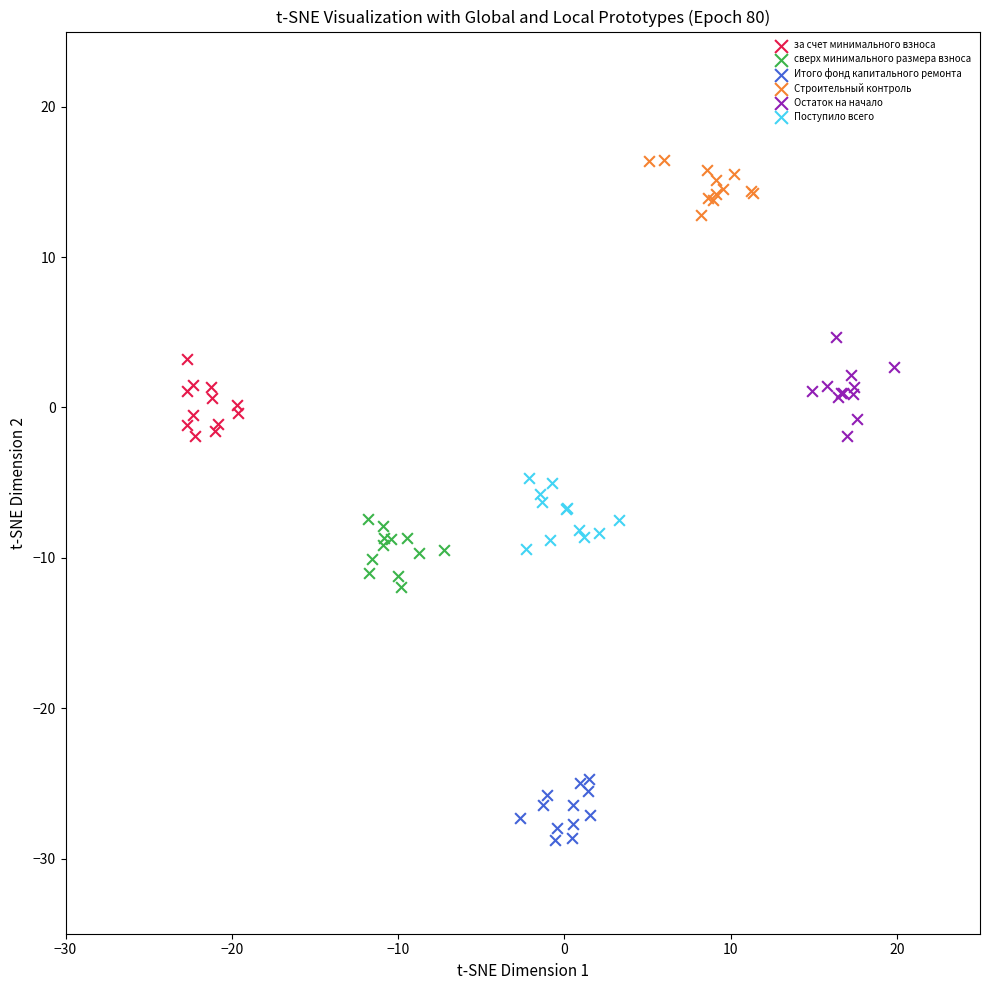

Which series contains the lowest Y value?

Итого фонд капитального ремонта